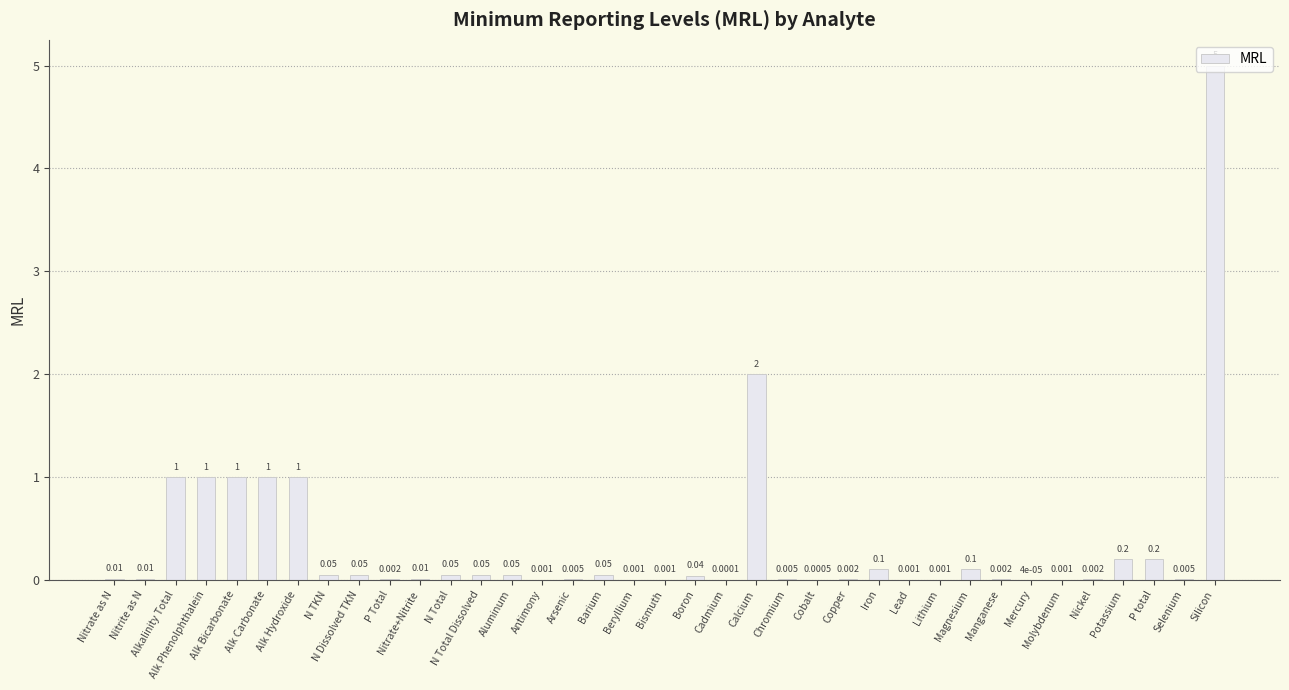

Where is the data nearest to the value 2?

Calcium